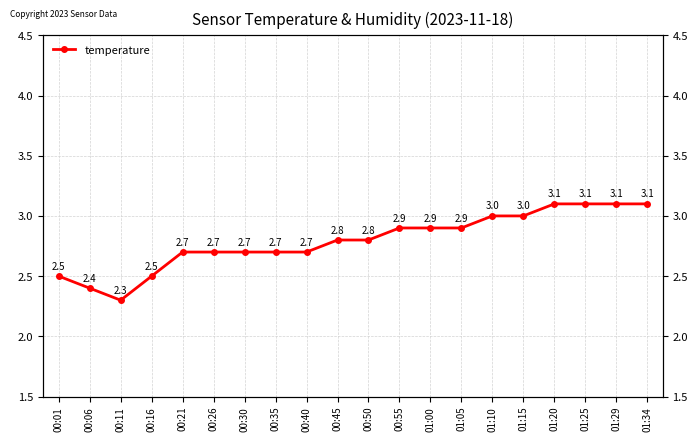

What is the ratio of the value at 00:35 to the value at 00:11?

1.2